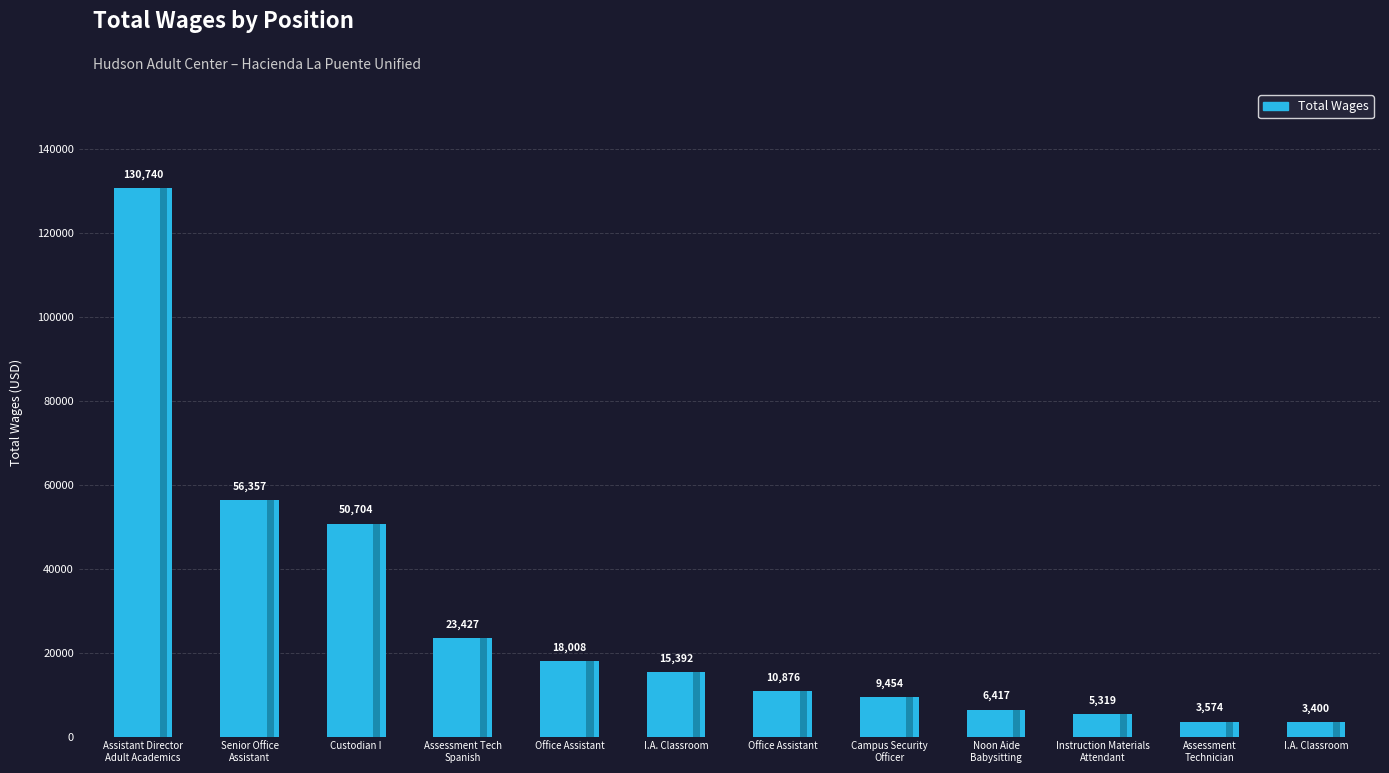

Reading right to left, transcribe all the data shown in this chart.

I.A. Classroom=3400	Assessment
Technician=3574	Instruction Materials
Attendant=5319	Noon Aide
Babysitting=6417	Campus Security
Officer=9454	Office Assistant=10876	I.A. Classroom=15392	Office Assistant=18008	Assessment Tech
Spanish=23427	Custodian I=50704	Senior Office
Assistant=56357	Assistant Director
Adult Academics=130740